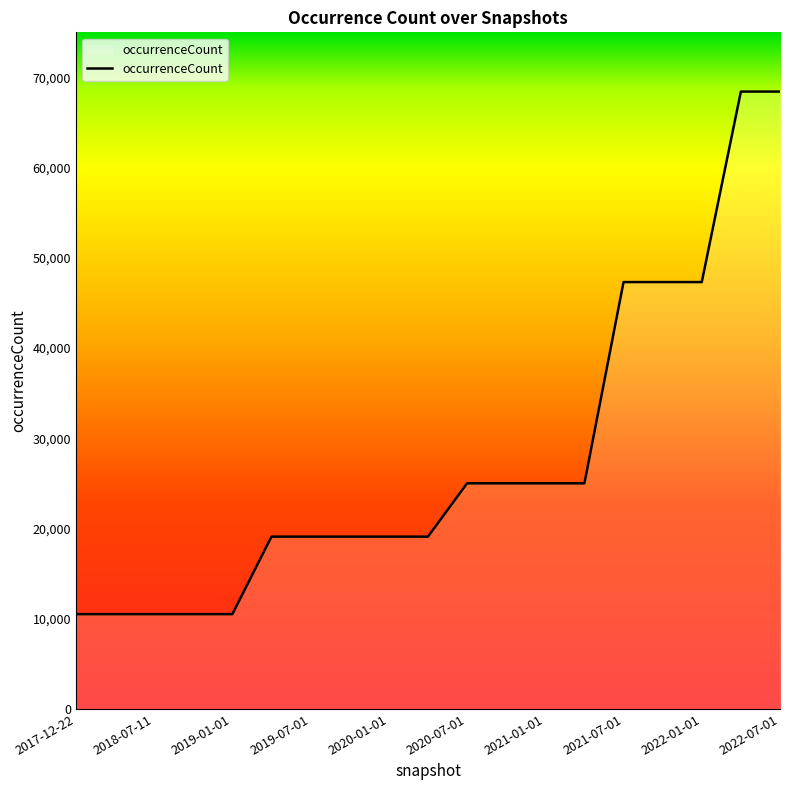

What is the smallest value displayed?

10508